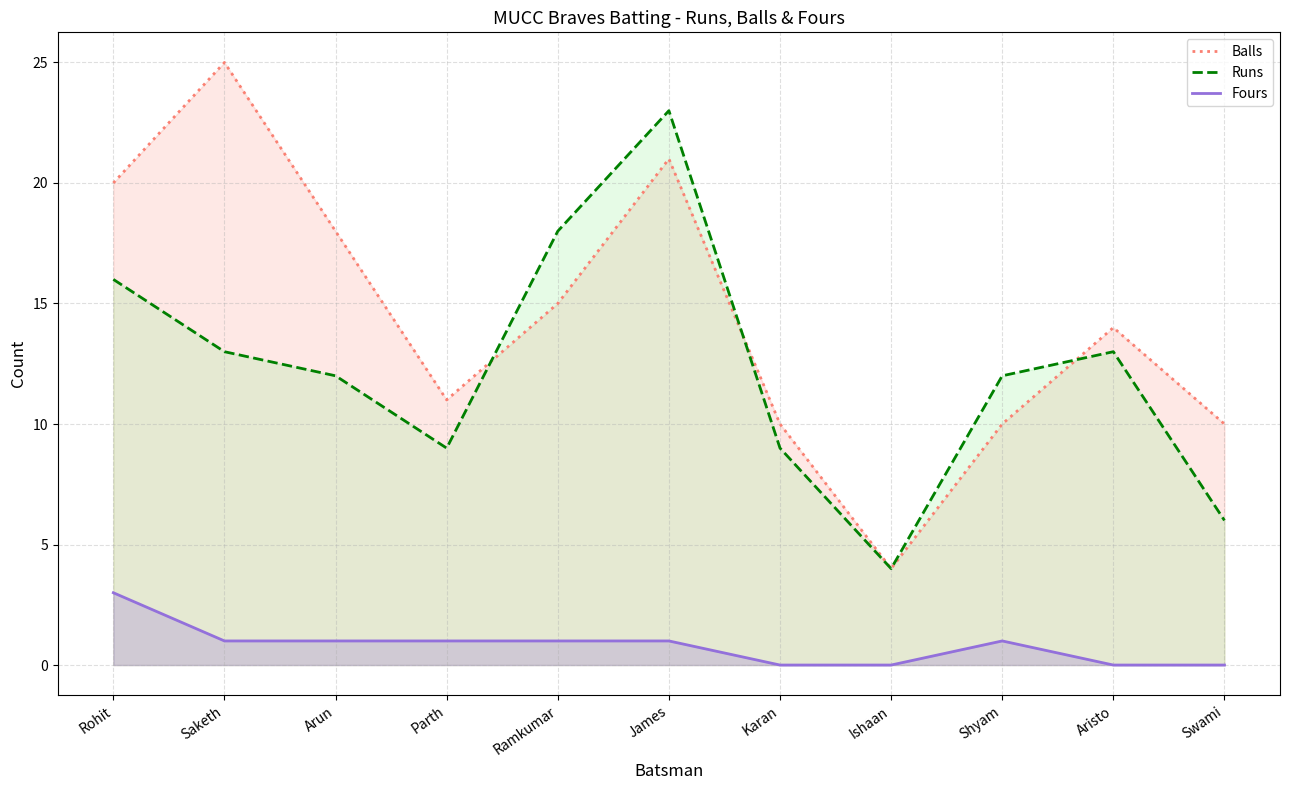

At Arun, list the series in order from smallest to largest.

Fours, Runs, Balls